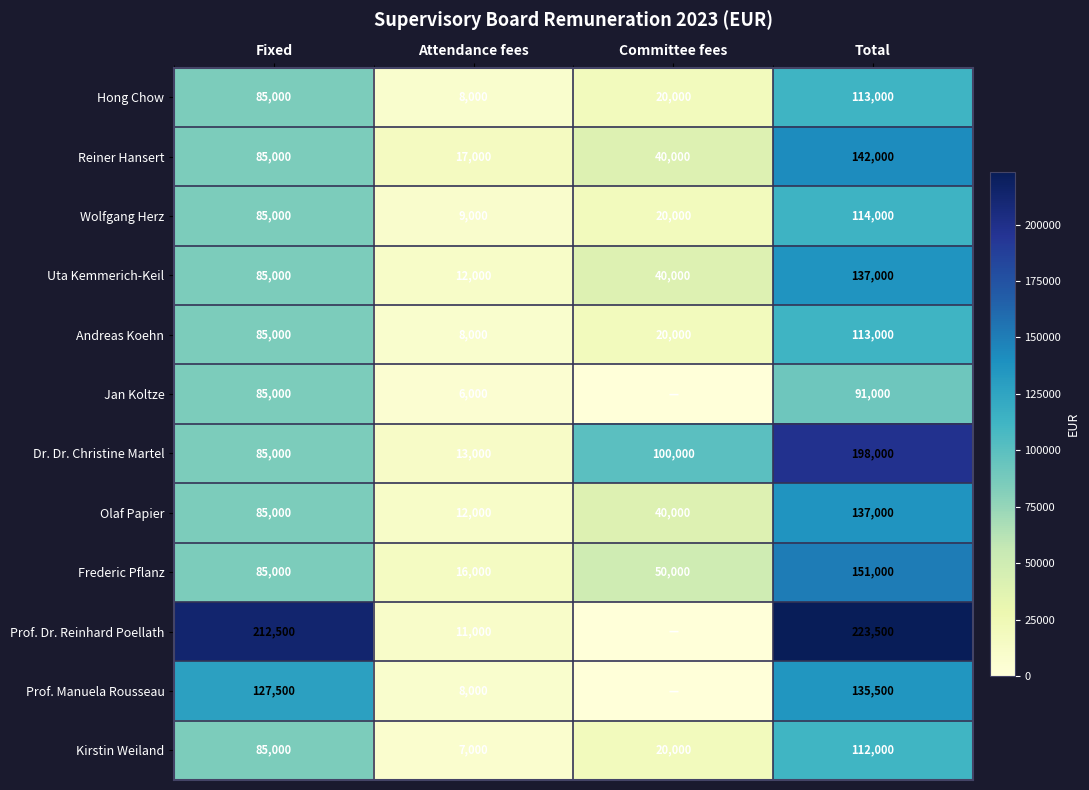

How many data points in Andreas Koehn are less than 85000?

2